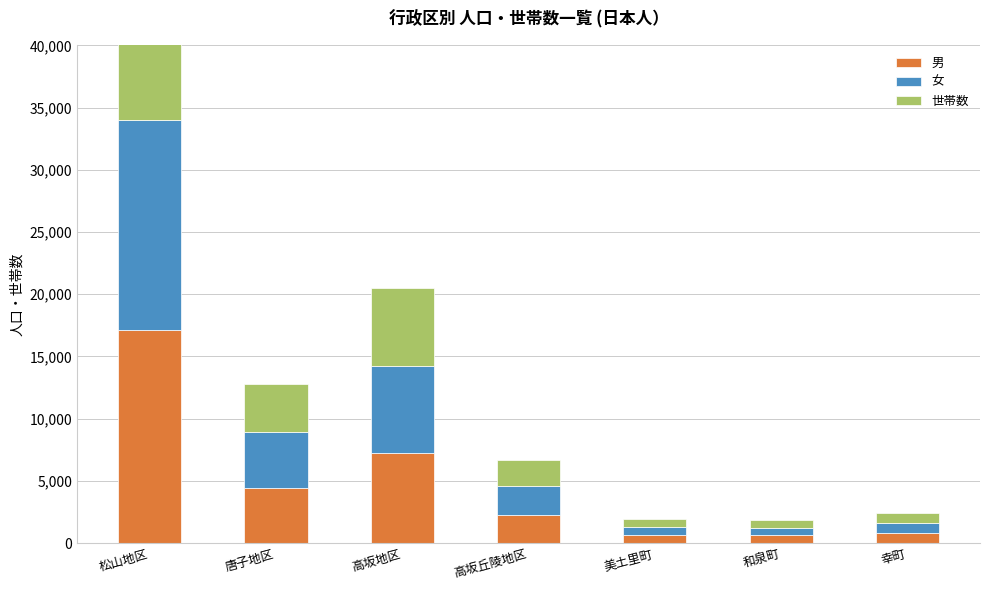

Reading right to left, what are all the values shown in this chart?

男: 791	641	664	2238	7274	4447	17089
女: 798	614	654	2357	6951	4516	16915
世帯数: 855	624	607	2079	6263	3805	16121